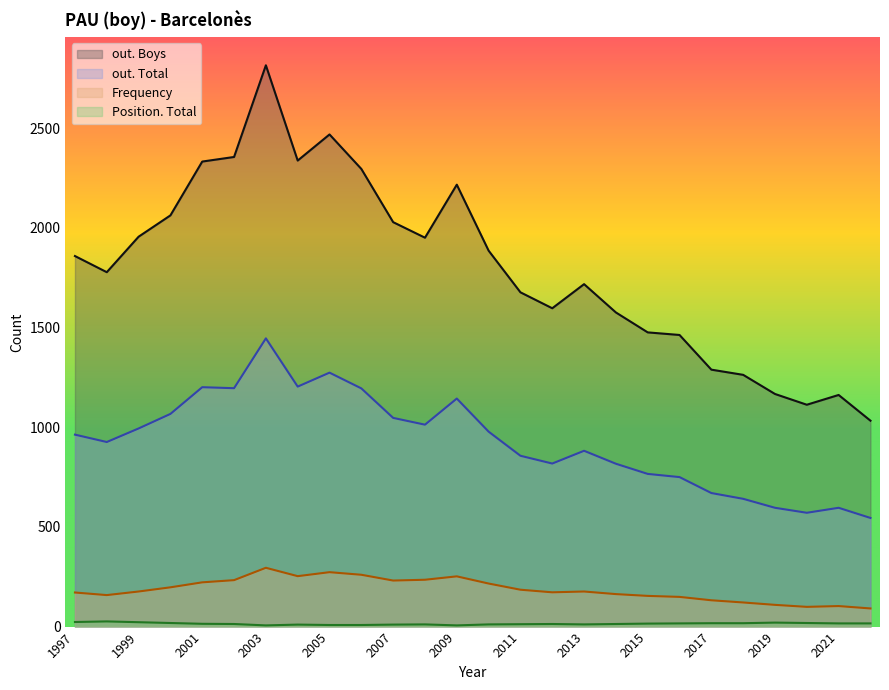

Rank the series by their maximum value, from highest to lowest.

out. Boys, out. Total, Frequency, Position. Total